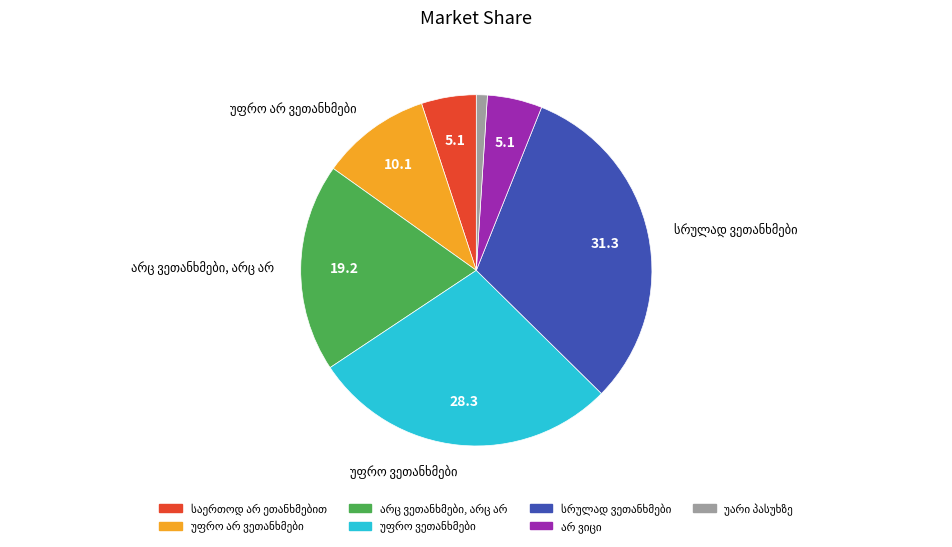

Is there any slice that represents more than half of the pie?

No